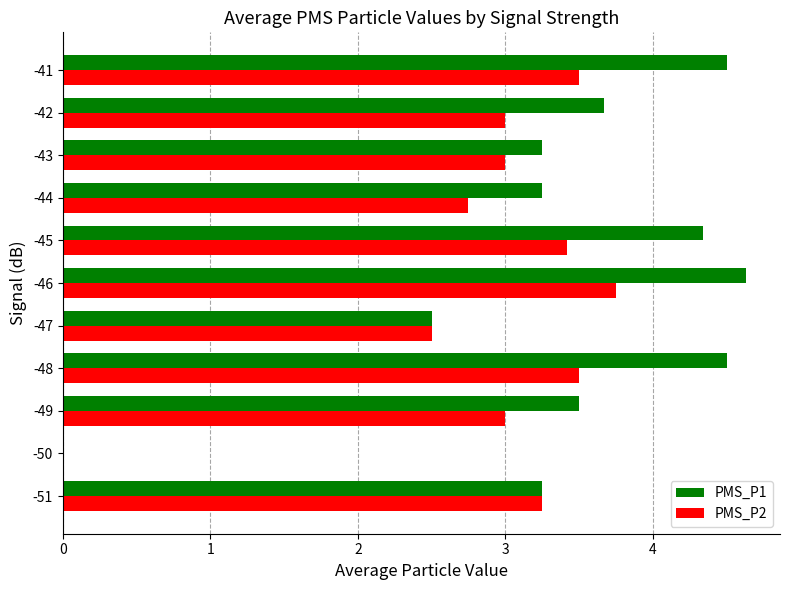

Is it true that PMS_P2 equals 0.6 at -44?

False